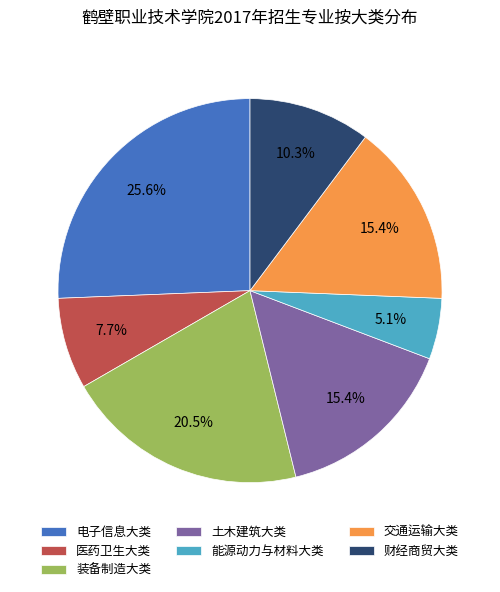

Between 装备制造大类 and 医药卫生大类, which is larger?

装备制造大类